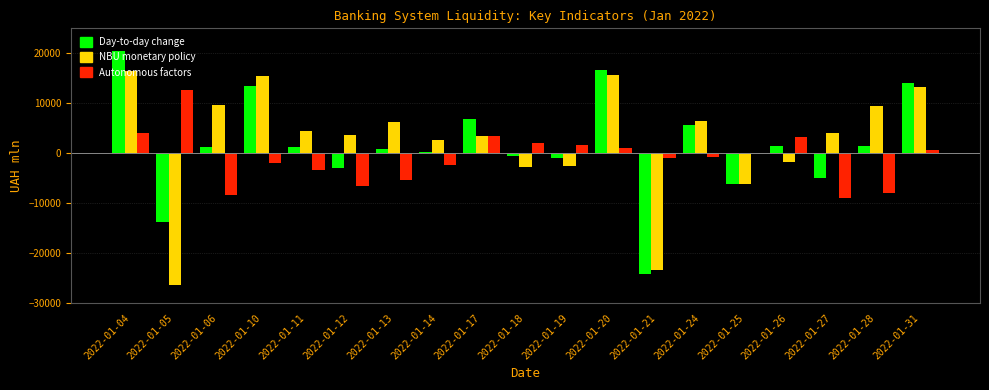

At which label does Day-to-day change first exceed 1157?

2022-01-04